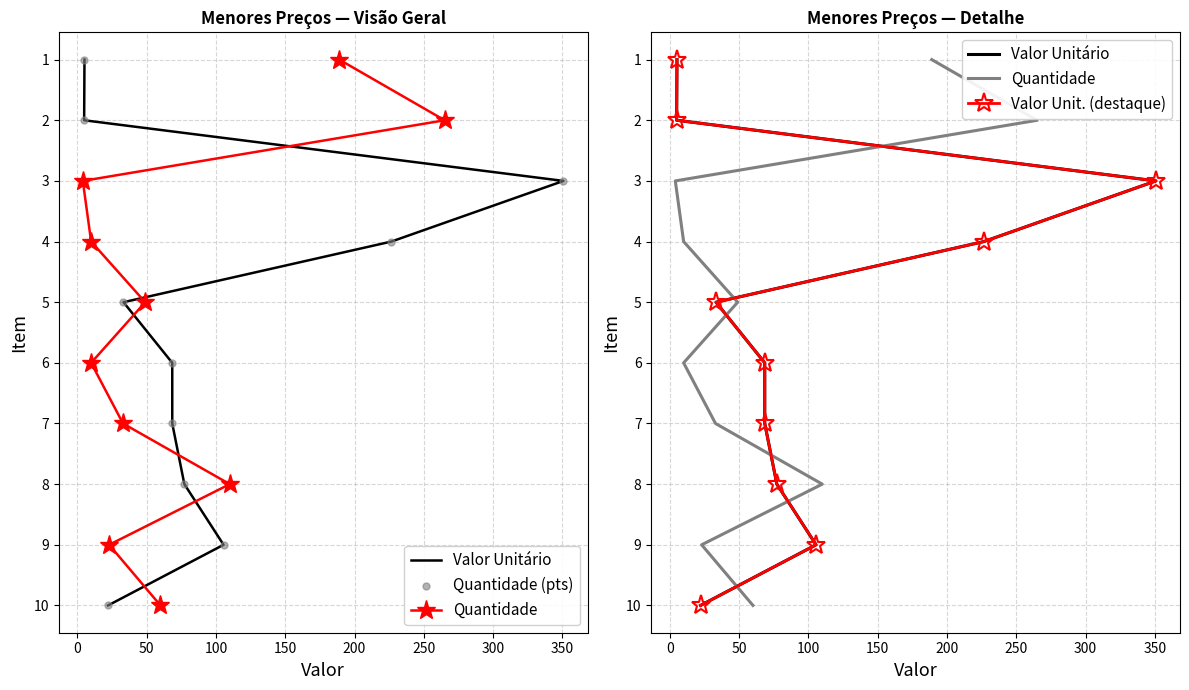

Which series contains the lowest Y value?

Valor Unitário